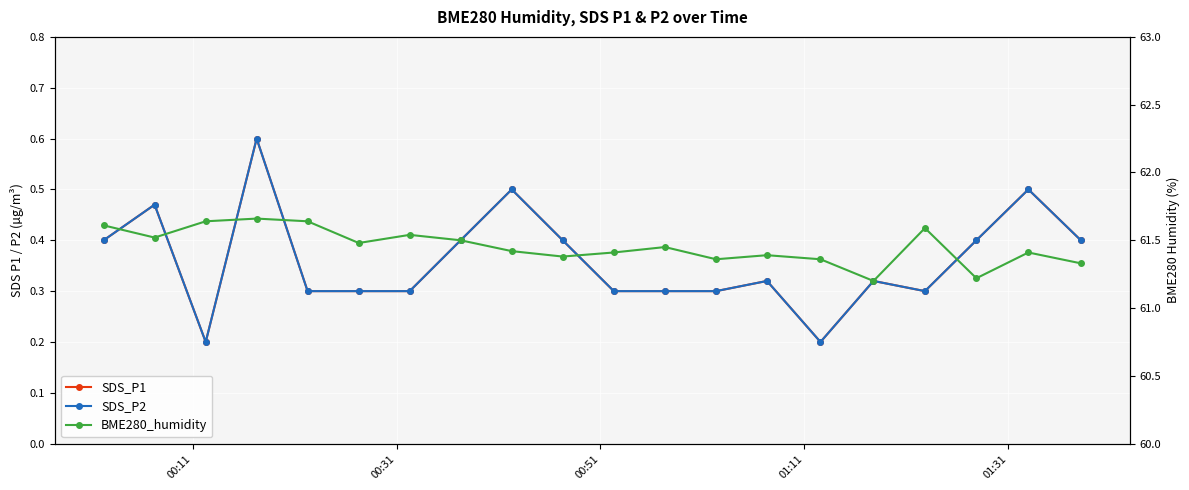

What is the spread (max minus min) of values at 00:31?

61.1